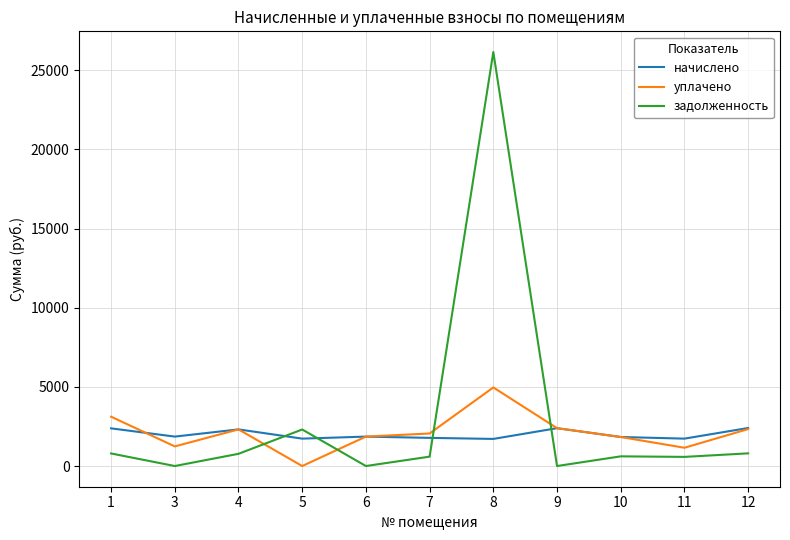

Which series ends up on top after the final intersection of задолженность and начислено?

начислено